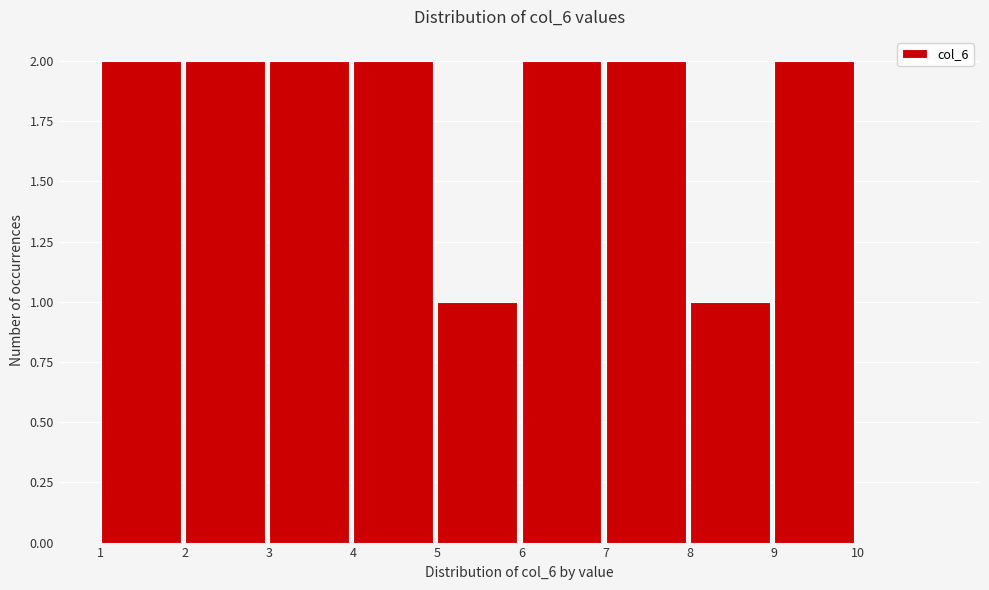

Reading left to right, transcribe this chart: for each bar, give the range it covers on the x-axis and its height. The values are not printed on the chart, so give them approximately, as read against the axis.

1 to 2: 2
2 to 3: 2
3 to 4: 2
4 to 5: 2
5 to 6: 1
6 to 7: 2
7 to 8: 2
8 to 9: 1
9 to 10: 2
10 to 11: 0